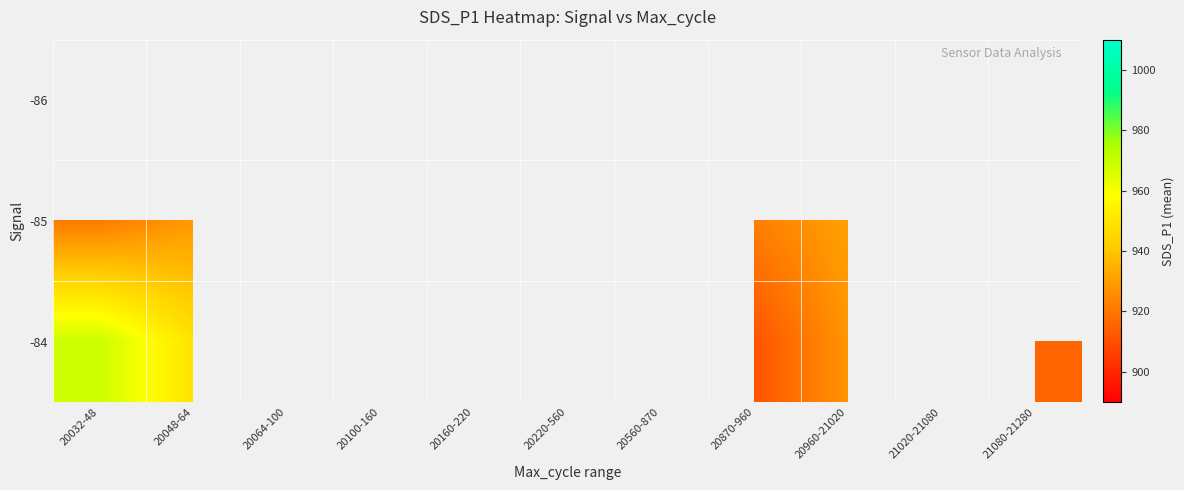

Is the value of -85 at 20048-64 greater than the value of -84 at 20870-960?

Yes